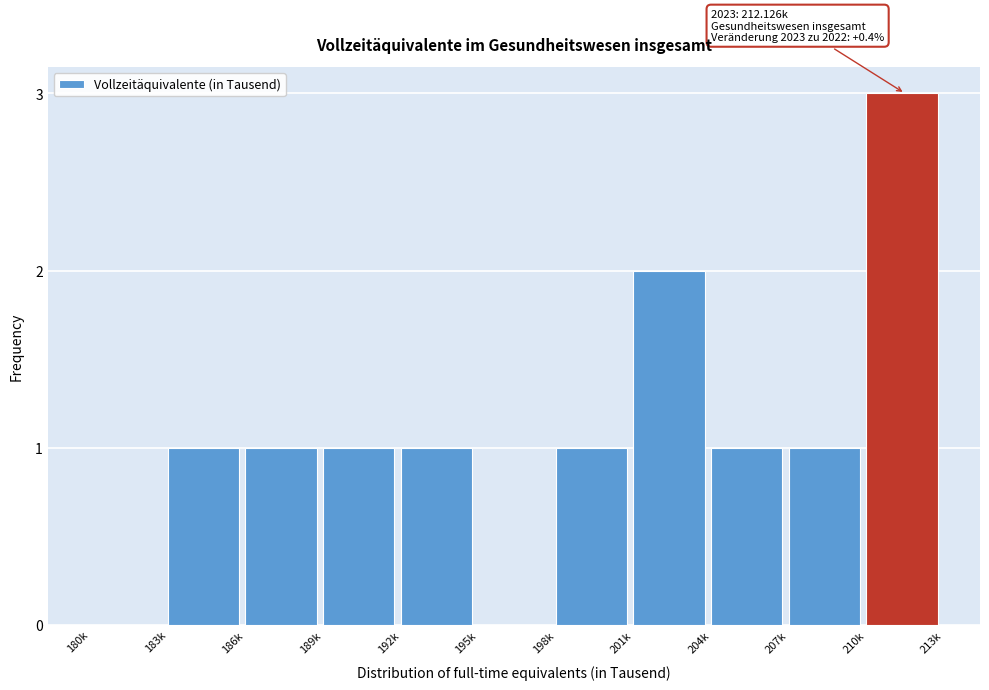

Reading left to right, transcribe all the data shown in this chart.

180k=0	183k=1	186k=1	189k=1	192k=1	195k=0	198k=1	201k=2	204k=1	207k=1	210k=3